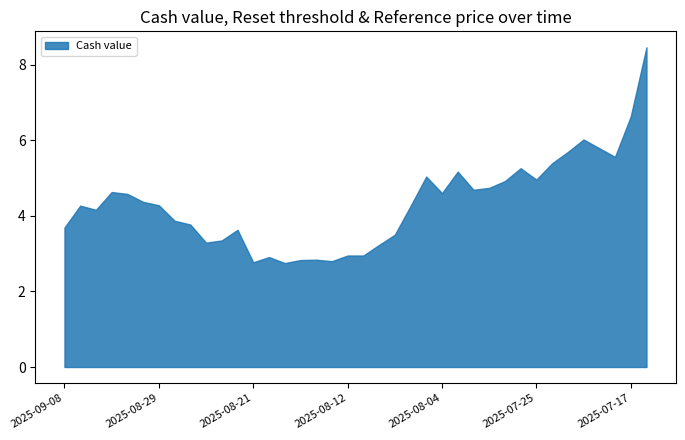

True or false: Reset threshold and Cash value intersect in this chart.

False